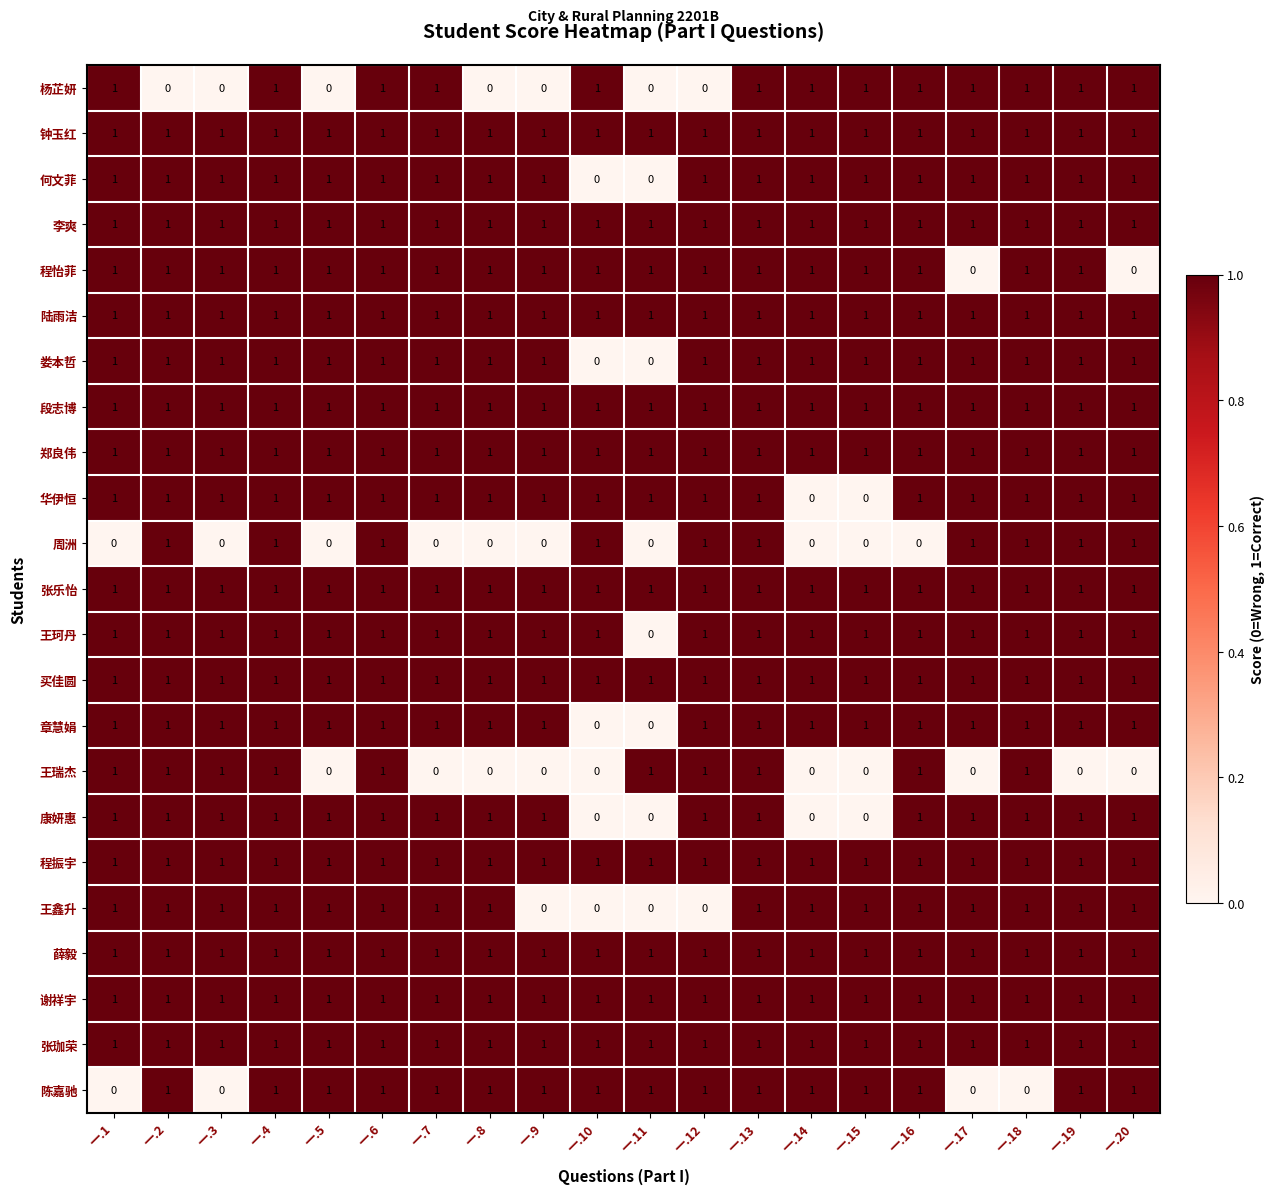

What is the difference between the highest and lowest values at 一.9?

1